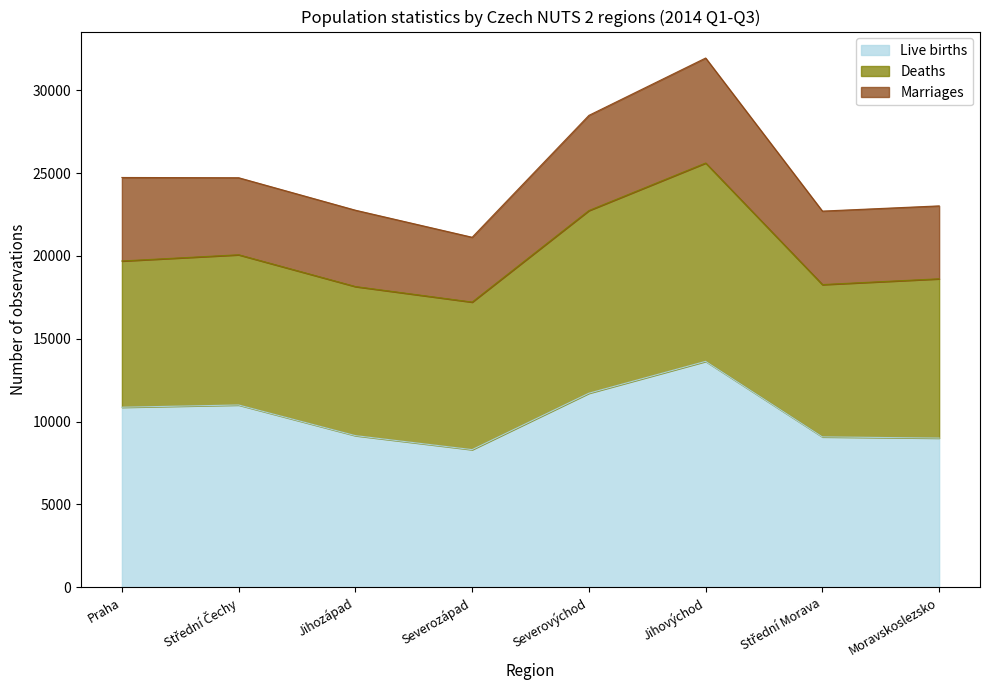

What position from the right is Moravskoslezsko?

1